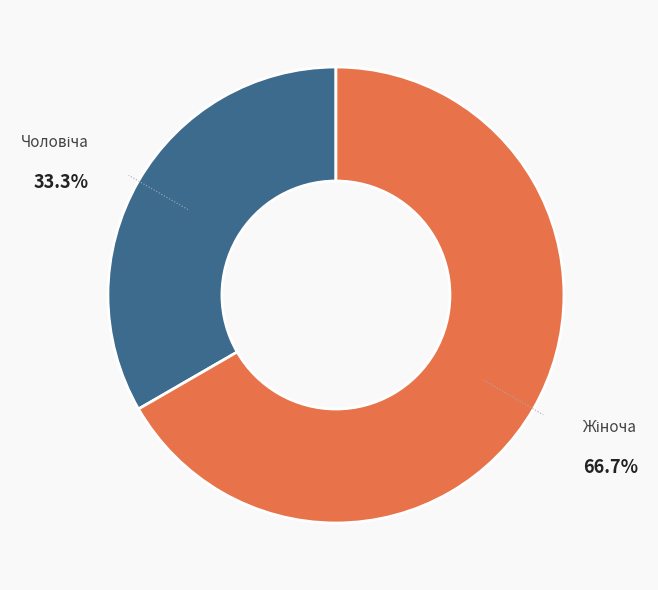

Does any single category account for the majority?

Yes